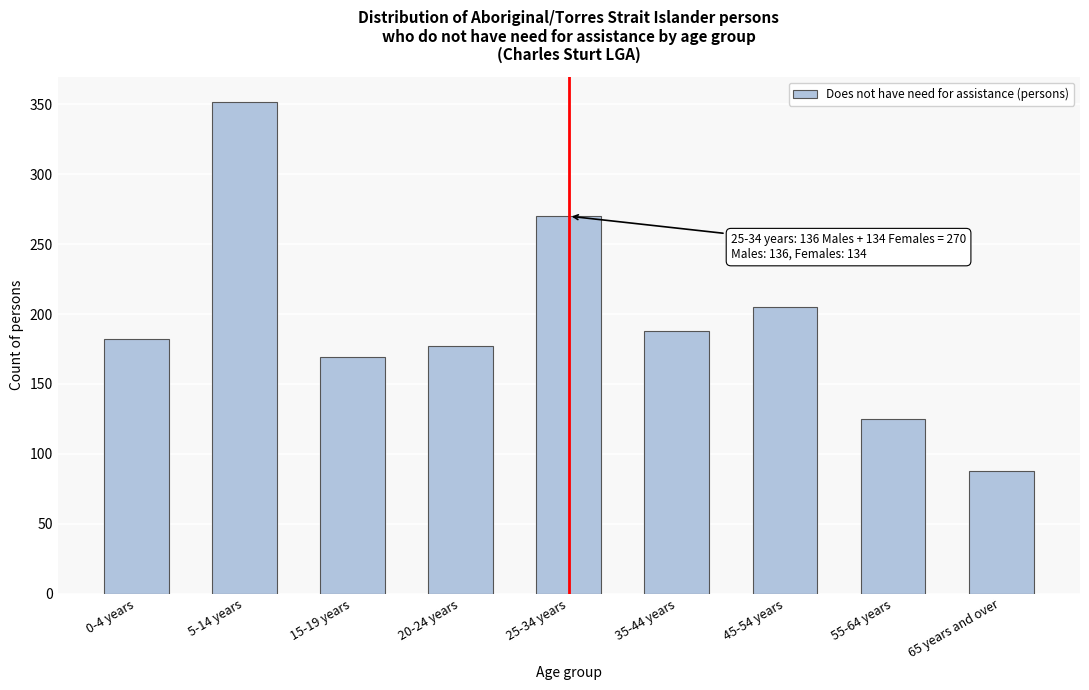

Reading right to left, transcribe all the data shown in this chart.

65 years and over=88	55-64 years=125	45-54 years=205	35-44 years=188	25-34 years=270	20-24 years=177	15-19 years=169	5-14 years=352	0-4 years=182